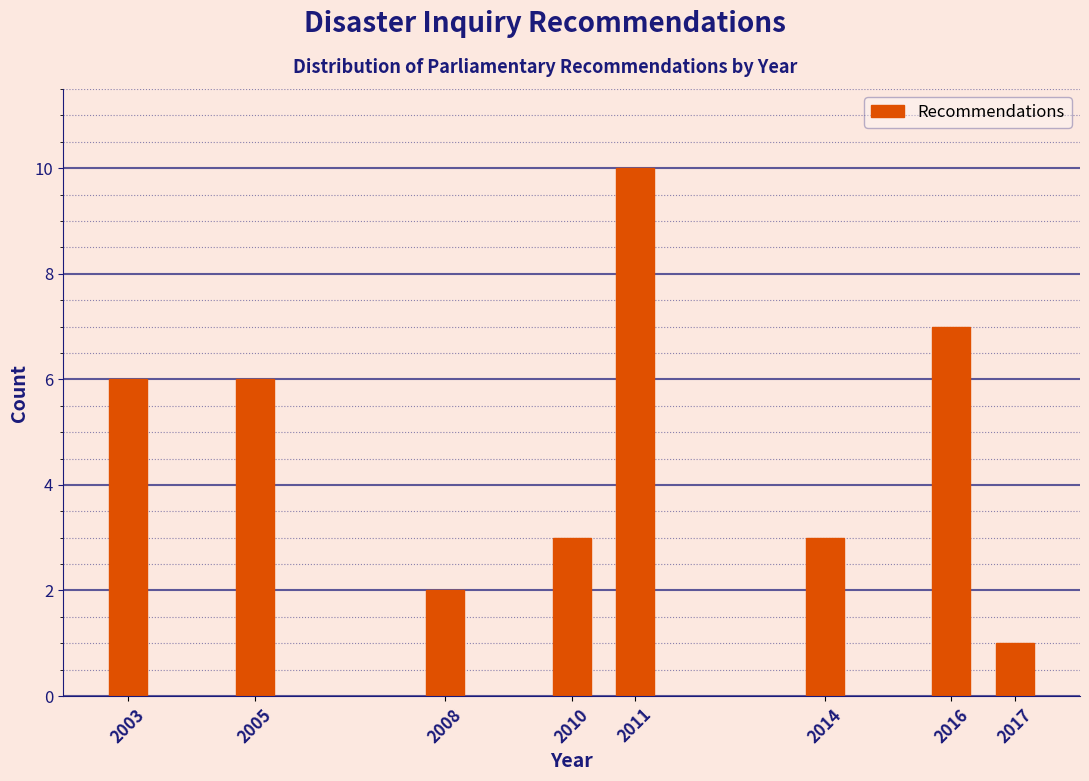

Reading left to right, what are all the values shown in this chart?

2003=6	2005=6	2008=2	2010=3	2011=10	2014=3	2016=7	2017=1